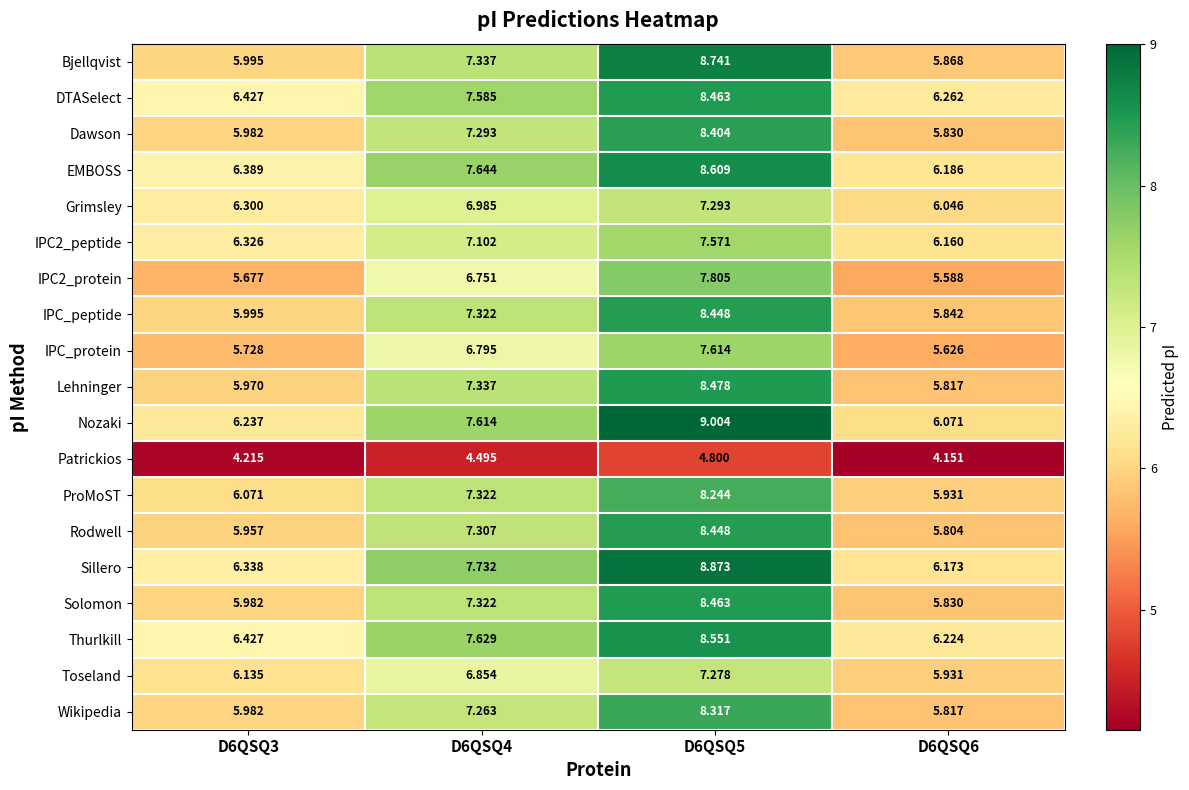

Between D6QSQ3 and D6QSQ6, which series saw the biggest shift?

Grimsley